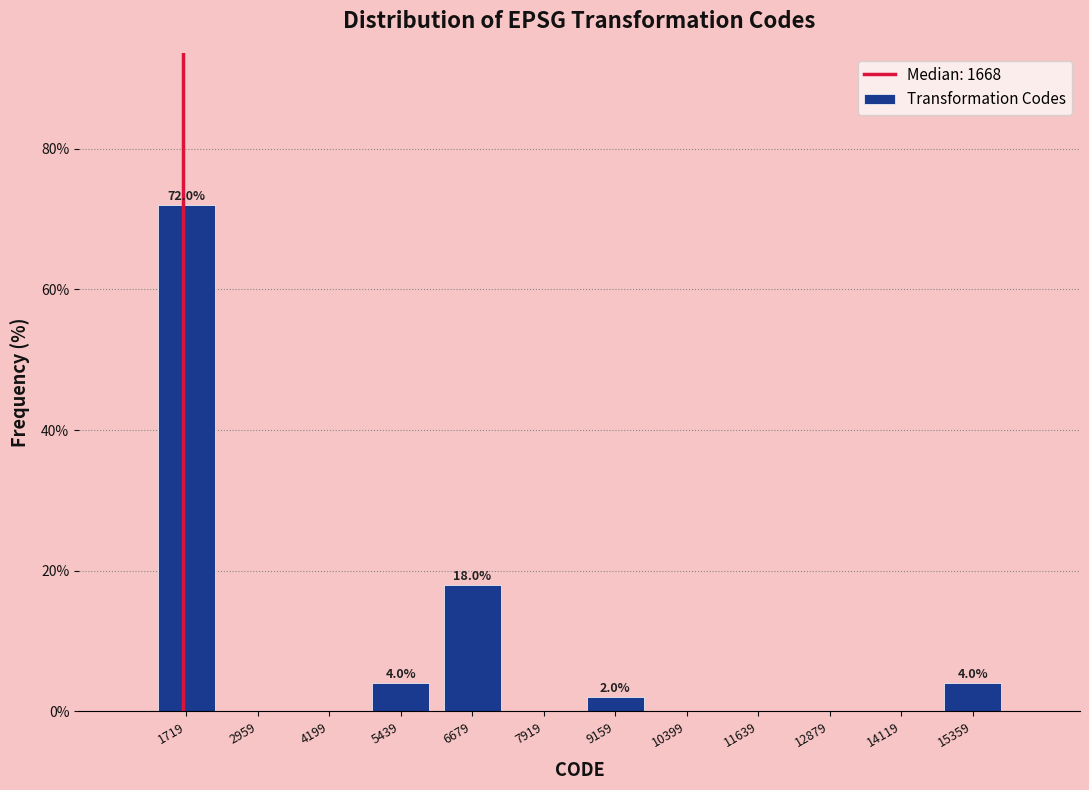

Over which range of the x-axis is the bar tallest?

1200 to 2400